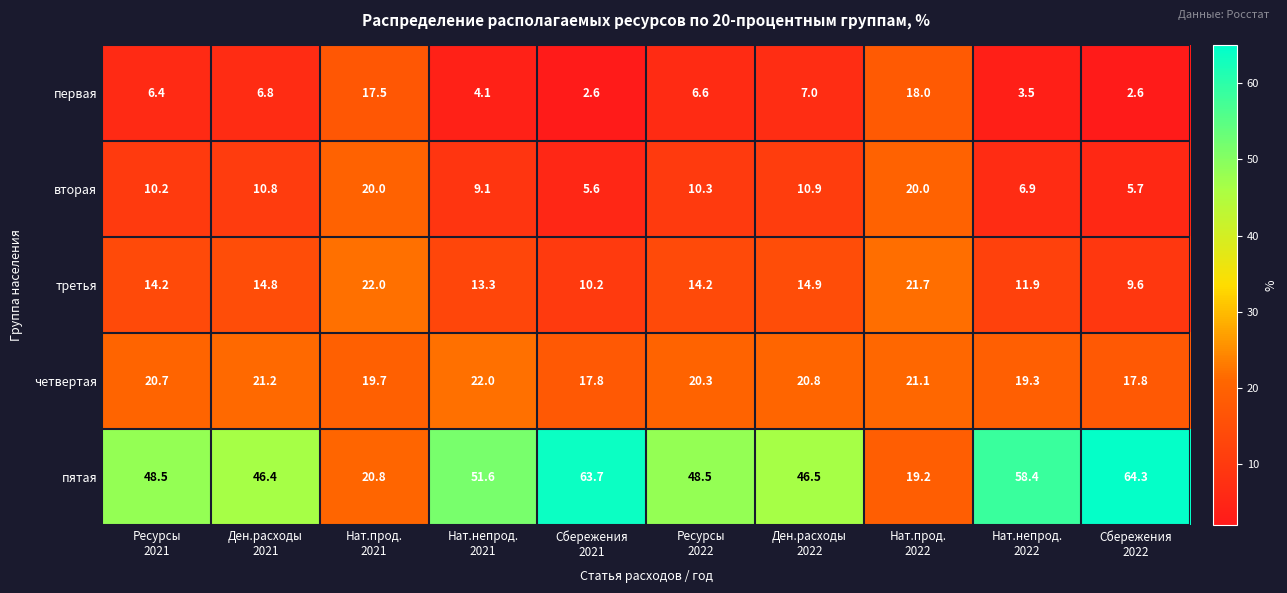

What is the highest value of the четвертая series?

22.0